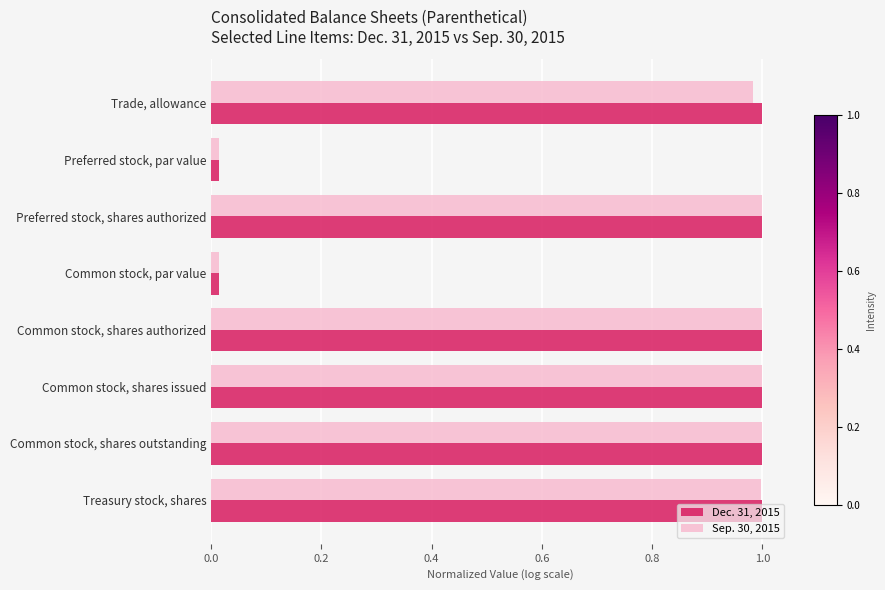

What is the average value of the Sep. 30, 2015 series?

0.8